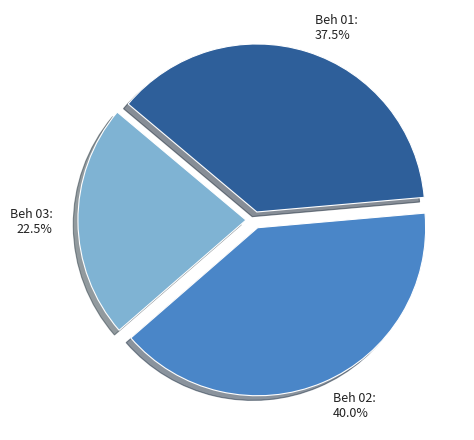

Is the sum of Beh 03: 22.5% and Beh 01: 37.5% greater than half?

Yes